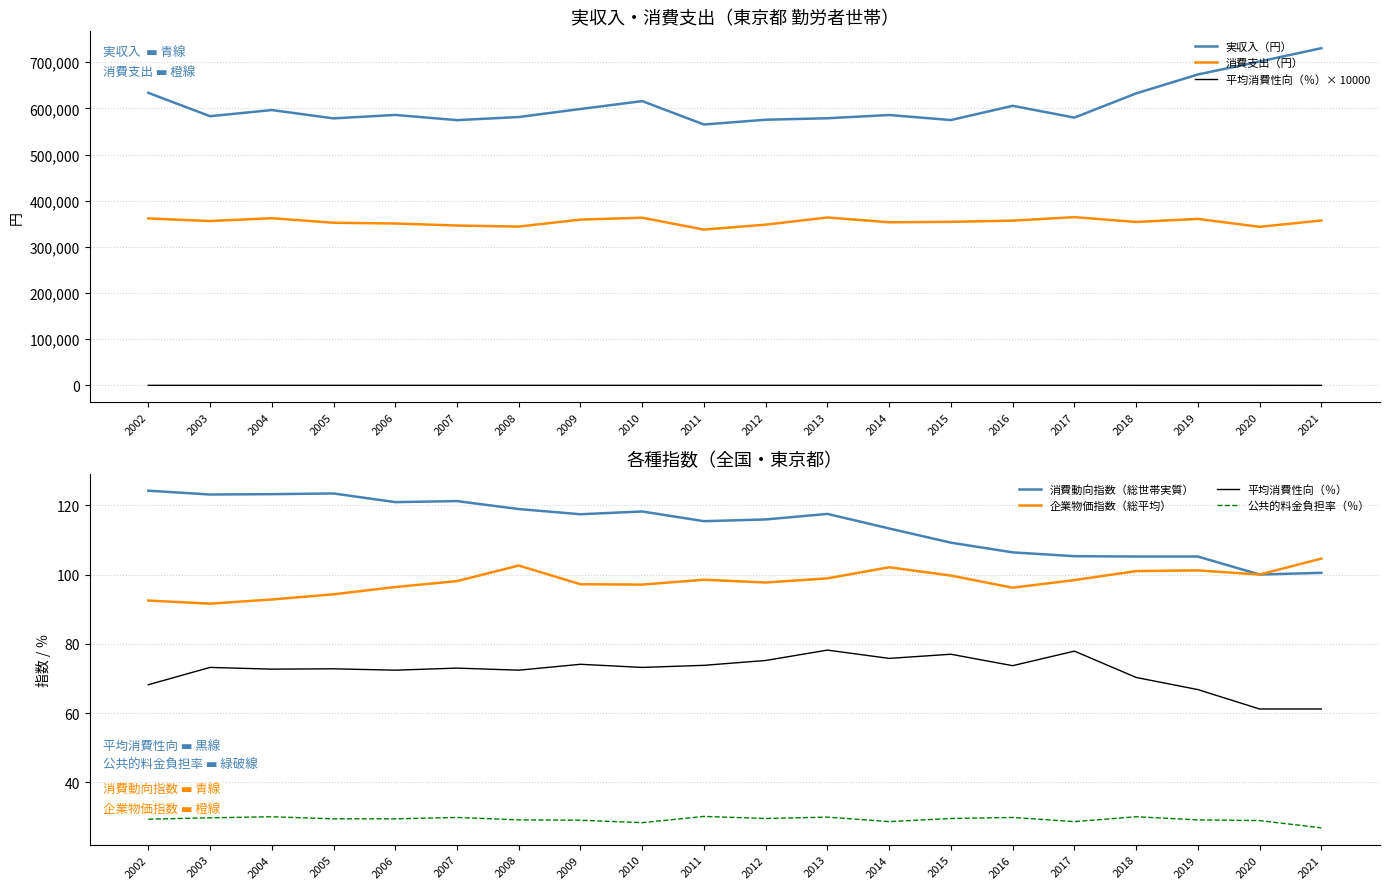

At which label does 消費支出（円） first exceed 355982?

2002